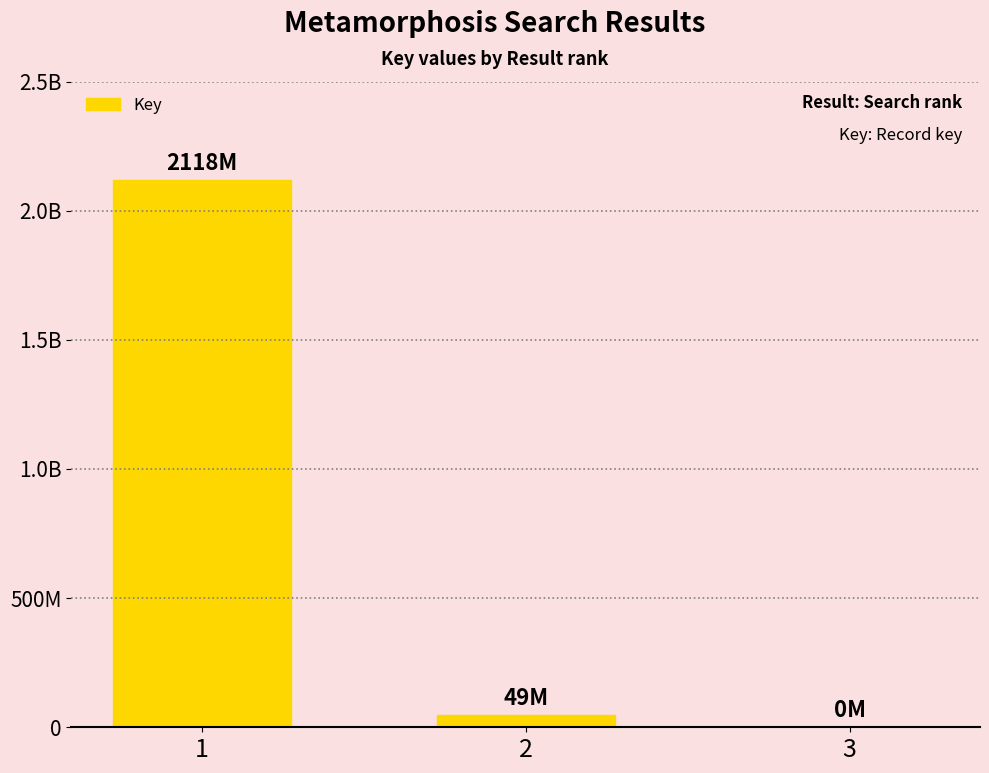

Reading left to right, extract all data points from this chart.

1=2117877061	2=48651223	3=290285